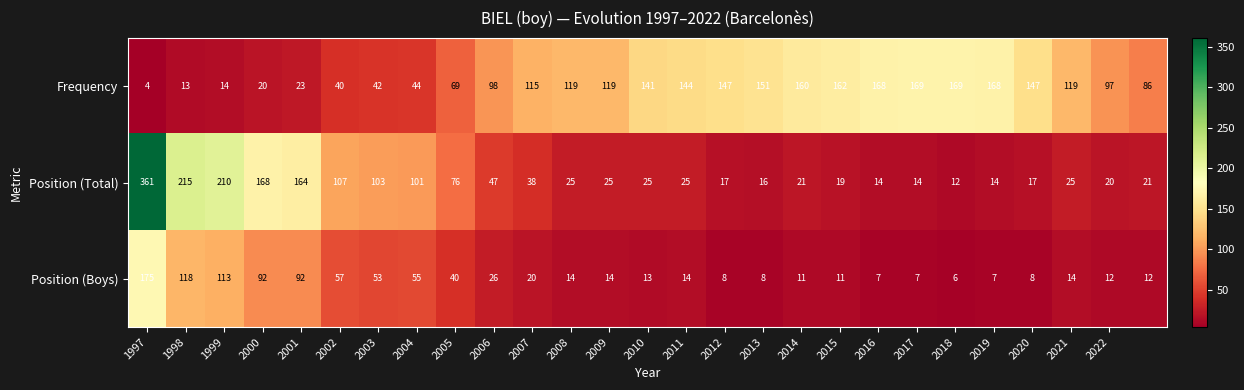

How many data points in Position (Boys) are less than 14?

12